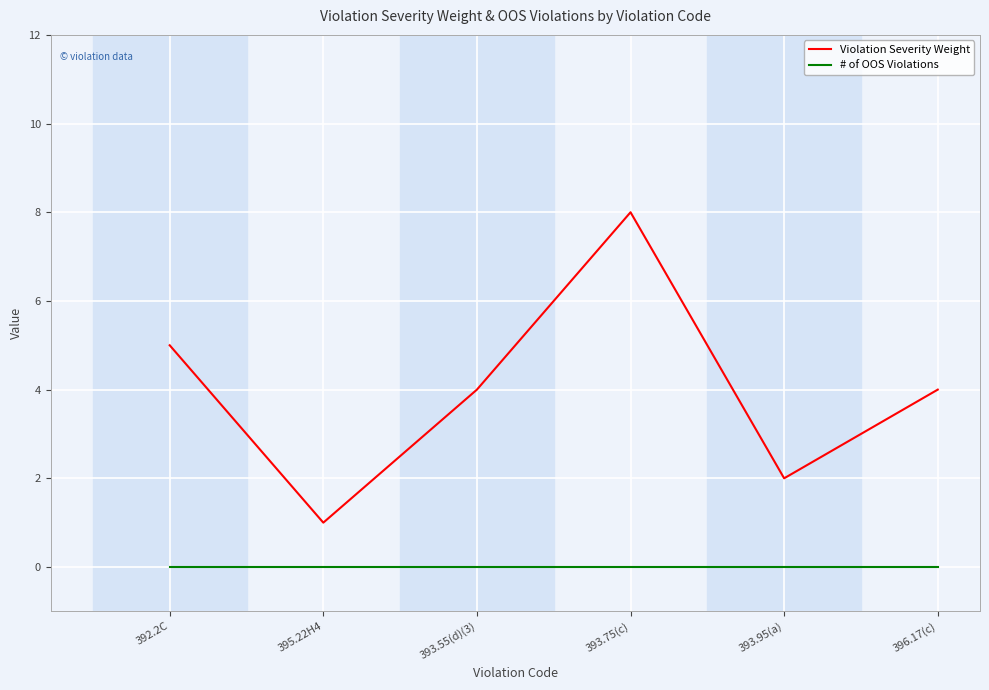

Does the chart have visible grid lines?

Yes